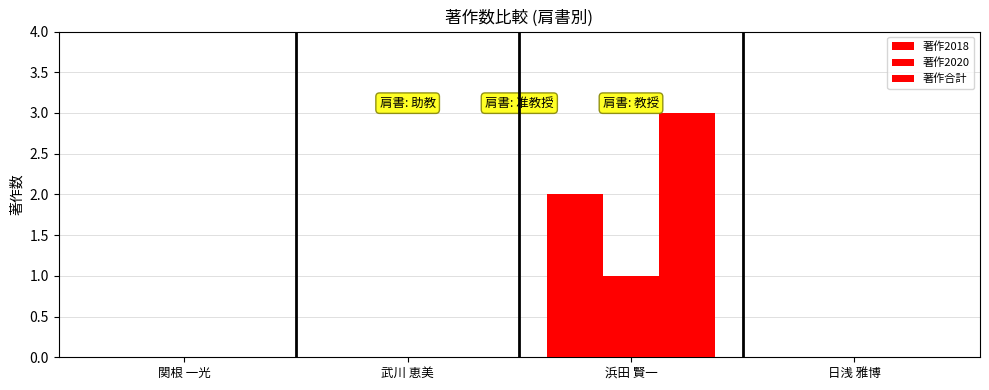

What is the highest value of the 著作2020 series?

1